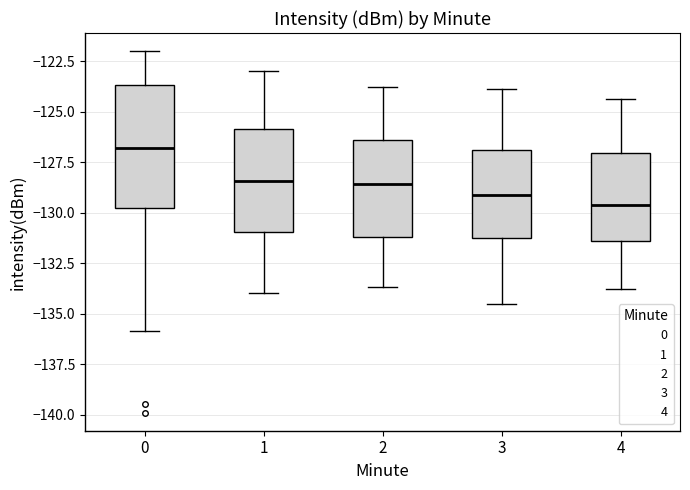

Comparing the boxes themselves (not the whiskers), which one is the tallest?

0